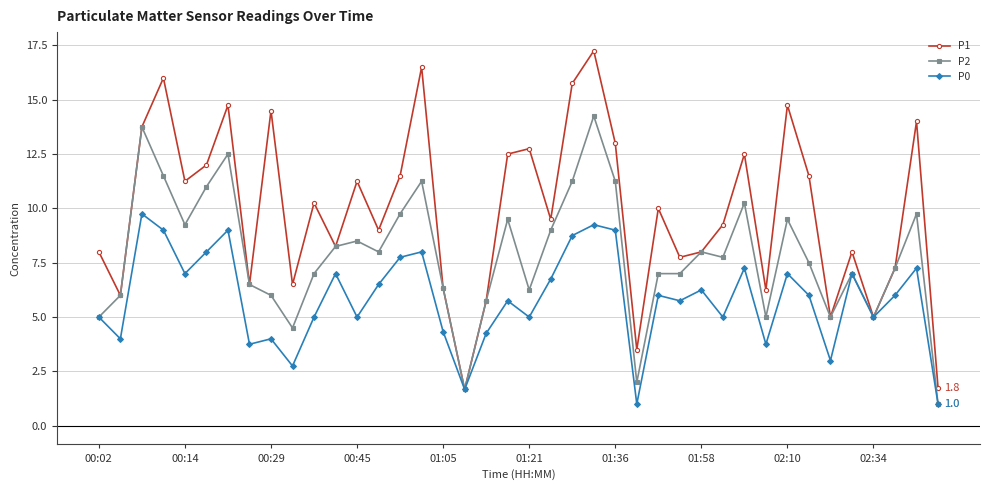

Rank the series by their maximum value, from lowest to highest.

P0, P2, P1